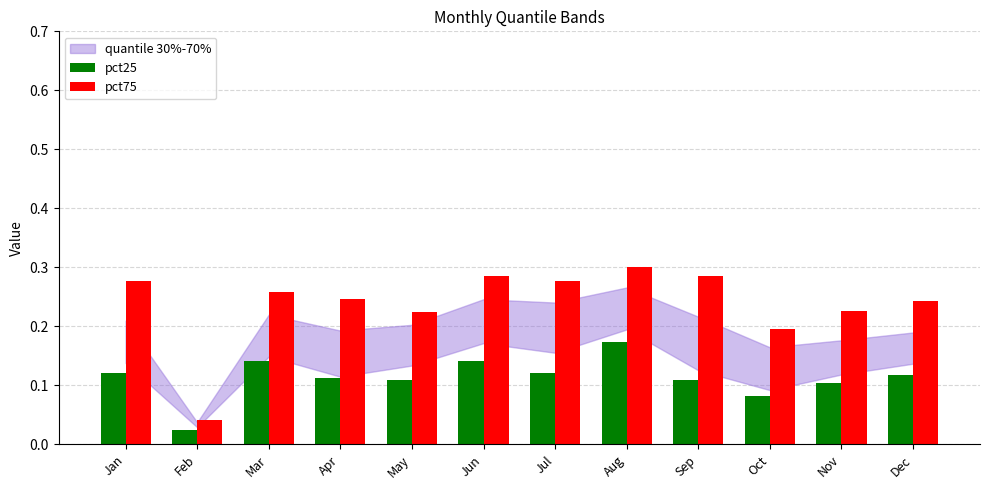

At which label is pct25 closest to 0?

Feb